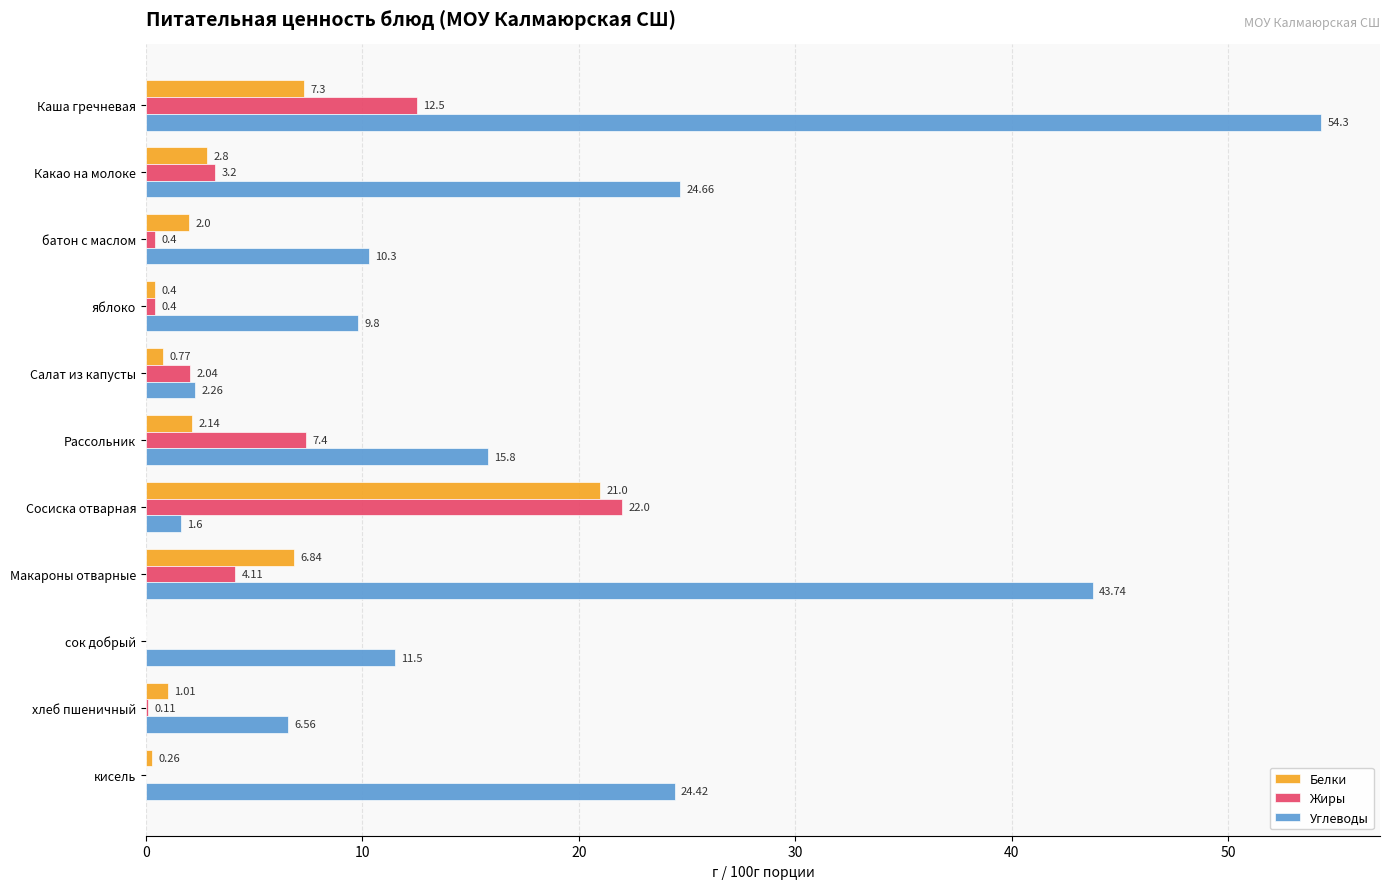

Which series has the largest range (max minus min)?

Углеводы